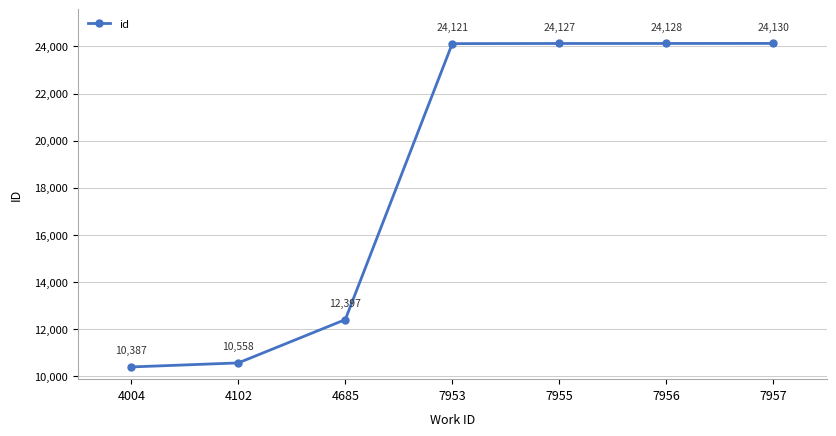

What is the value of the 1st point from the left?

10387